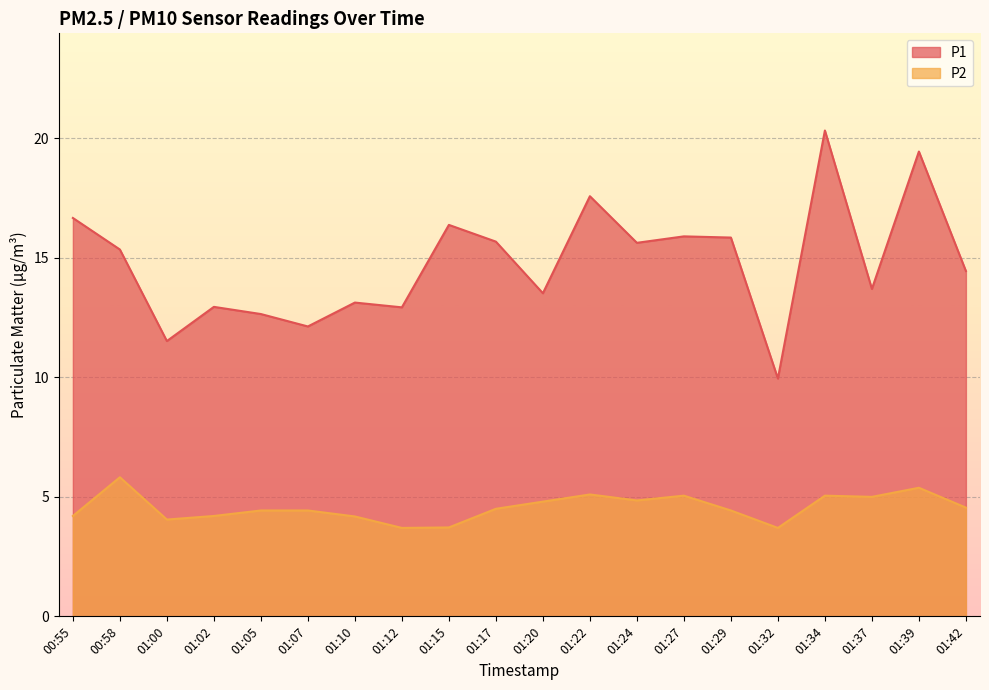

Reading right to left, list all the values displayed in this chart.

P1: 01:42=14.4	01:39=19.4	01:37=13.7	01:34=20.3	01:32=9.9	01:29=15.8	01:27=15.9	01:24=15.6	01:22=17.6	01:20=13.5	01:17=15.7	01:15=16.4	01:12=12.9	01:10=13.1	01:07=12.1	01:05=12.7	01:02=12.9	01:00=11.5	00:58=15.3	00:55=16.7
P2: 01:42=4.5	01:39=5.4	01:37=5.0	01:34=5.0	01:32=3.7	01:29=4.4	01:27=5.0	01:24=4.8	01:22=5.1	01:20=4.8	01:17=4.5	01:15=3.7	01:12=3.7	01:10=4.2	01:07=4.4	01:05=4.4	01:02=4.2	01:00=4.0	00:58=5.8	00:55=4.2